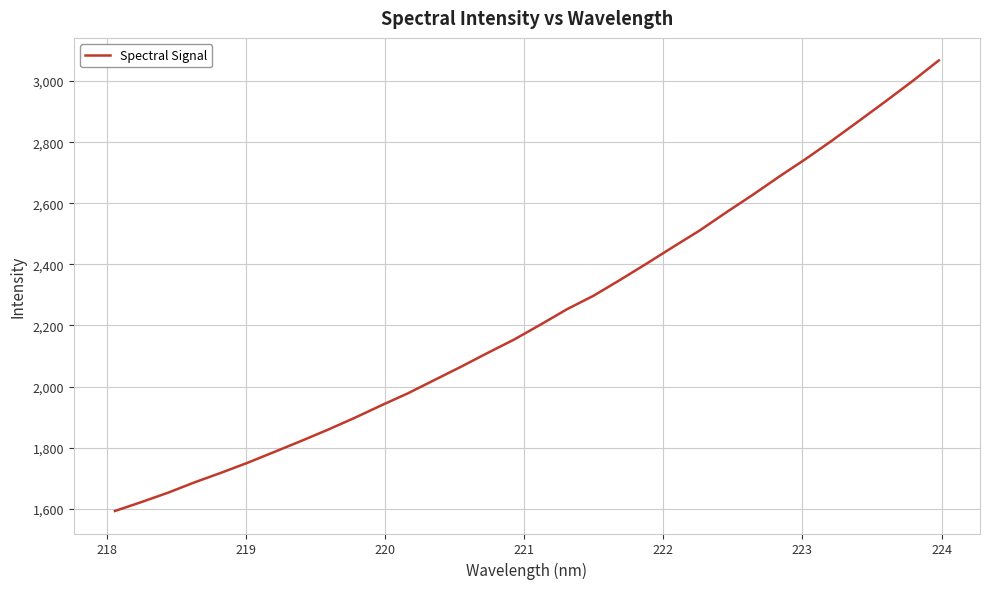

What is the greatest value displayed?

3067.5